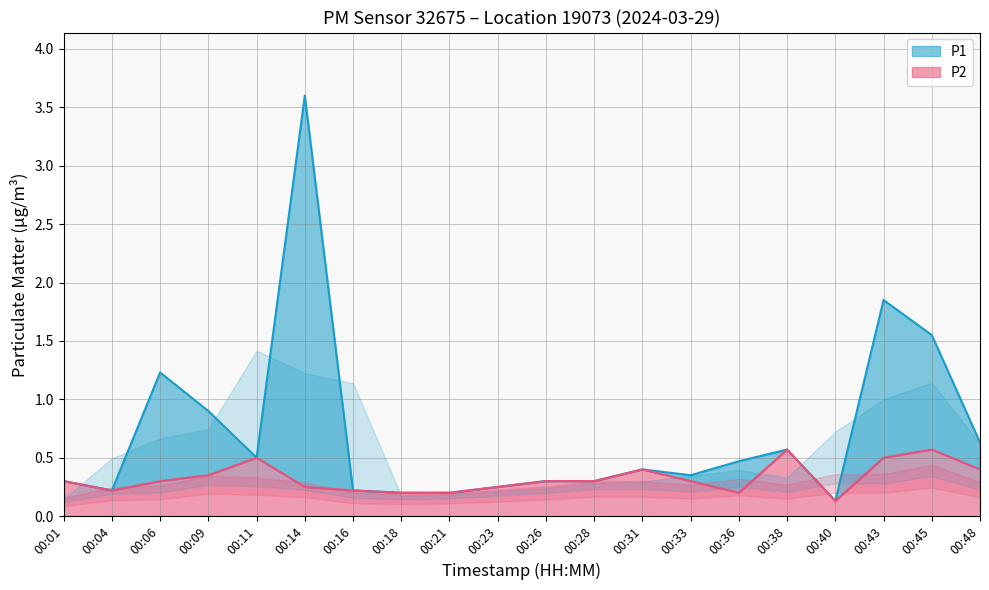

Which has a higher value, 00:06 or 00:09?

00:06